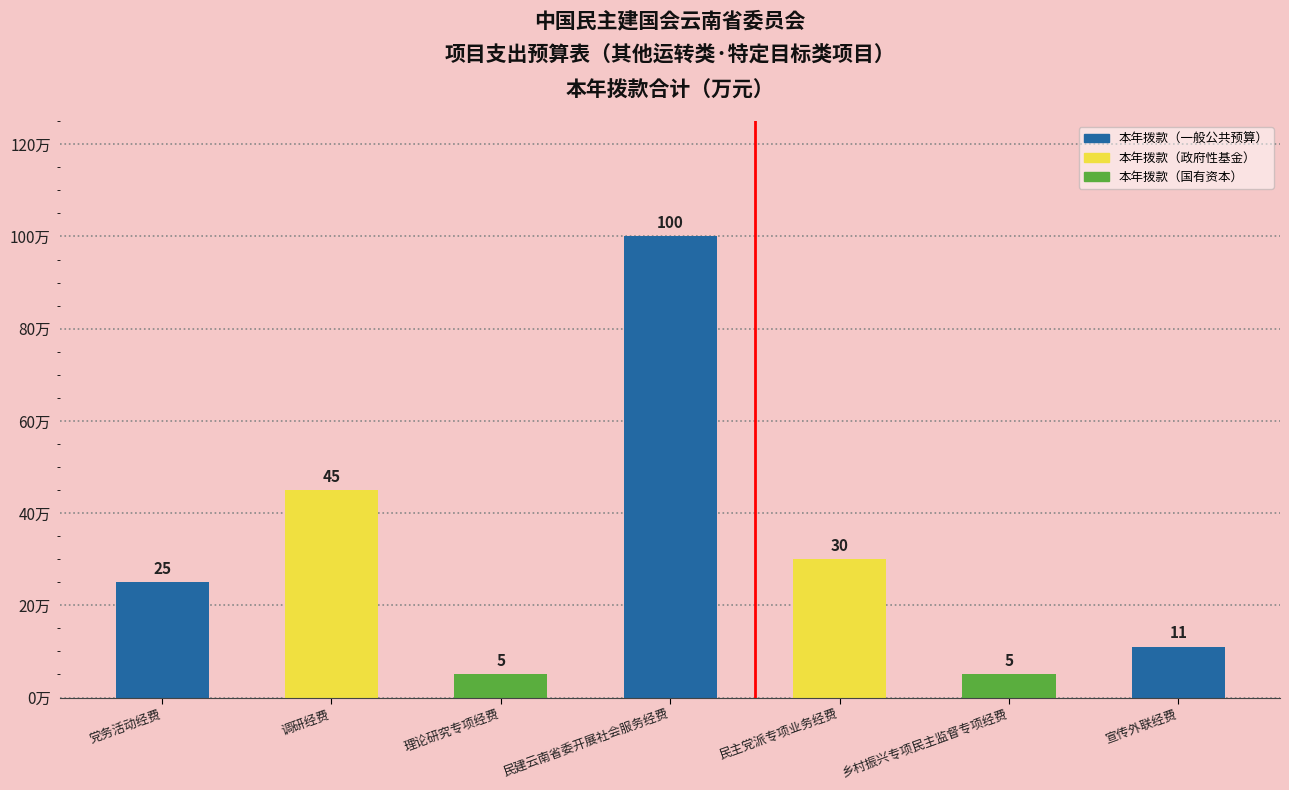

How many data points does each series have?

7